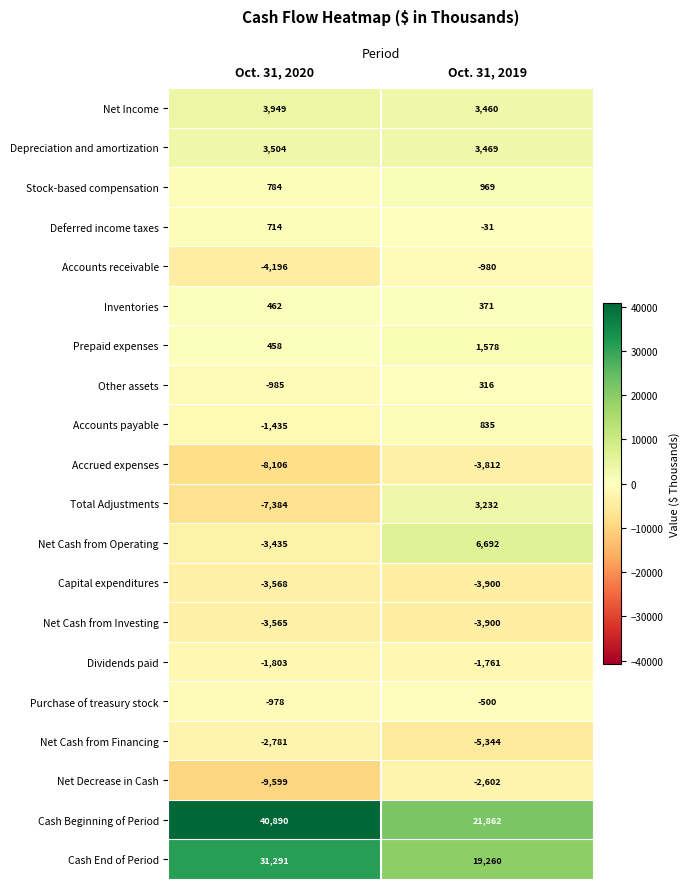

What is the greatest value displayed?

40890